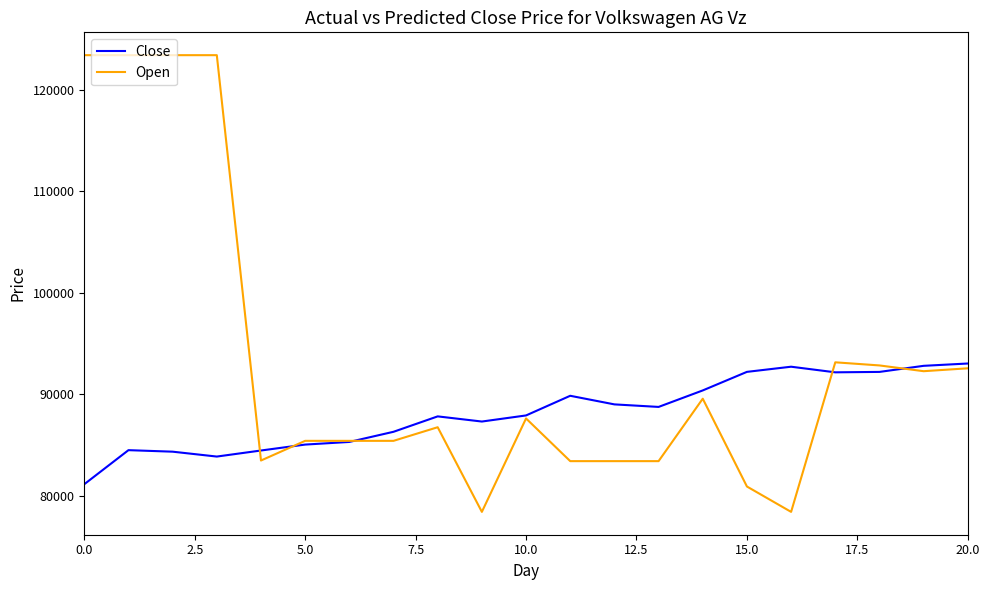

Which series has the largest total across all categories?

Open